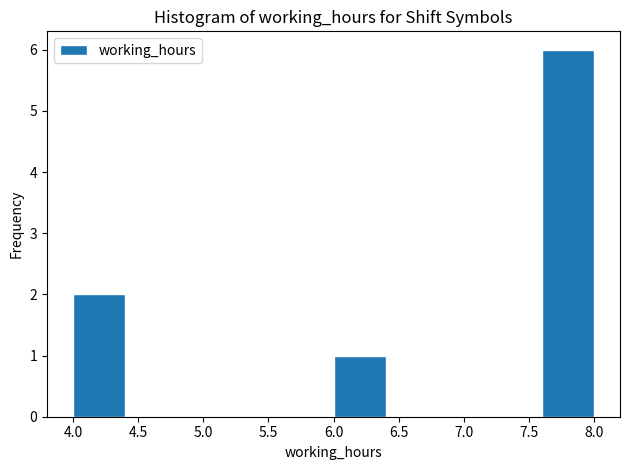

Reading left to right, list every bar in this chart as the range it spans on the x-axis followed by its height. The values are not printed on the chart, so give them approximately, as read against the axis.

4.0 to 4.4: 2
4.4 to 4.8: 0
4.8 to 5.2: 0
5.2 to 5.6: 0
5.6 to 6.0: 0
6.0 to 6.4: 1
6.4 to 6.8: 0
6.8 to 7.2: 0
7.2 to 7.6: 0
7.6 to 8.0: 6